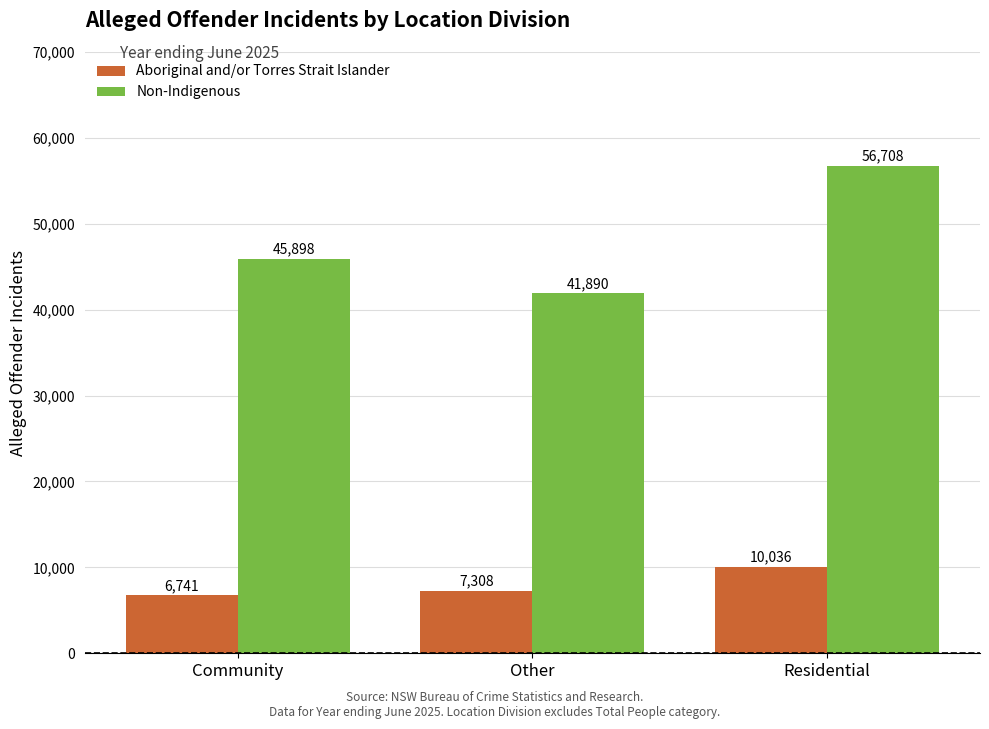

What is the minimum value shown in the chart?

6741